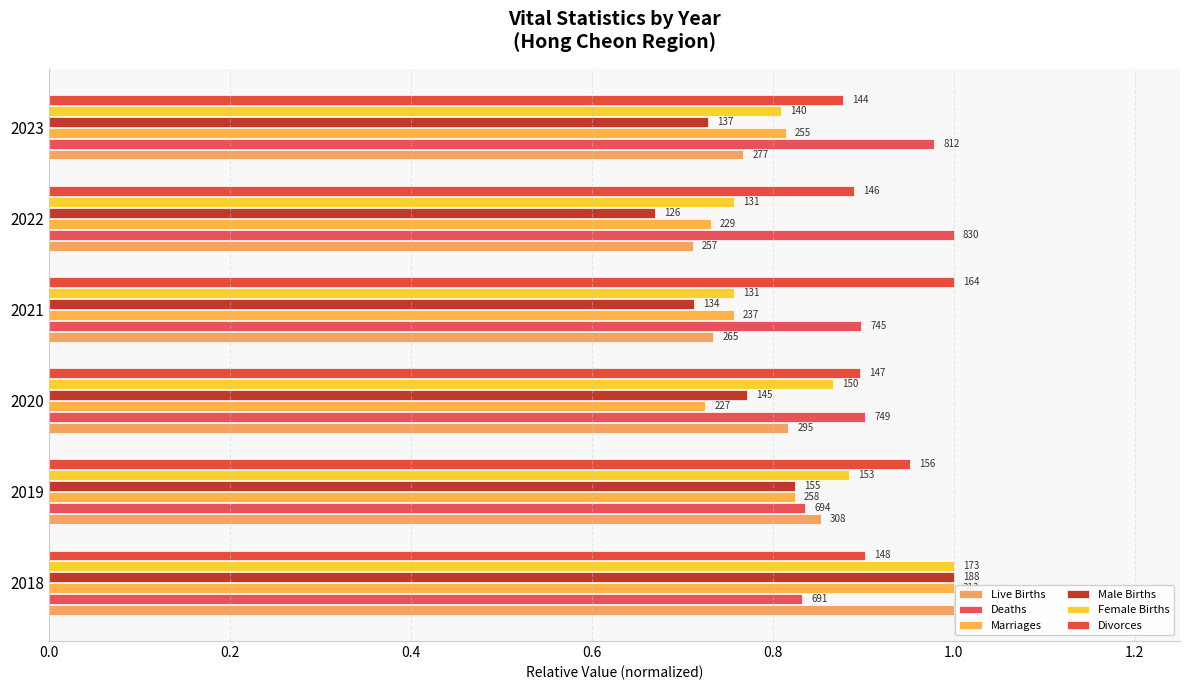

What is the average value of the Divorces series?

0.9